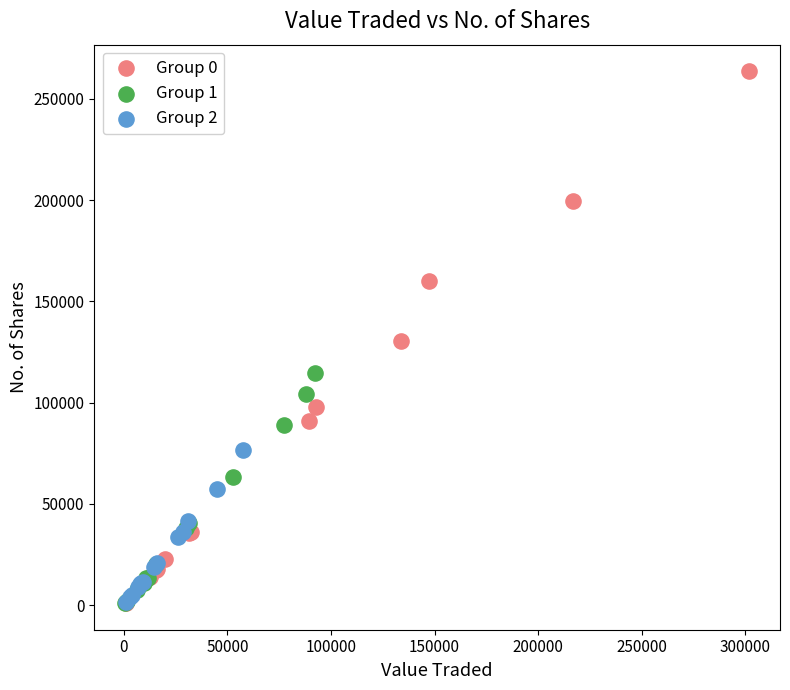

Which series reaches the maximum Y coordinate?

Group 0